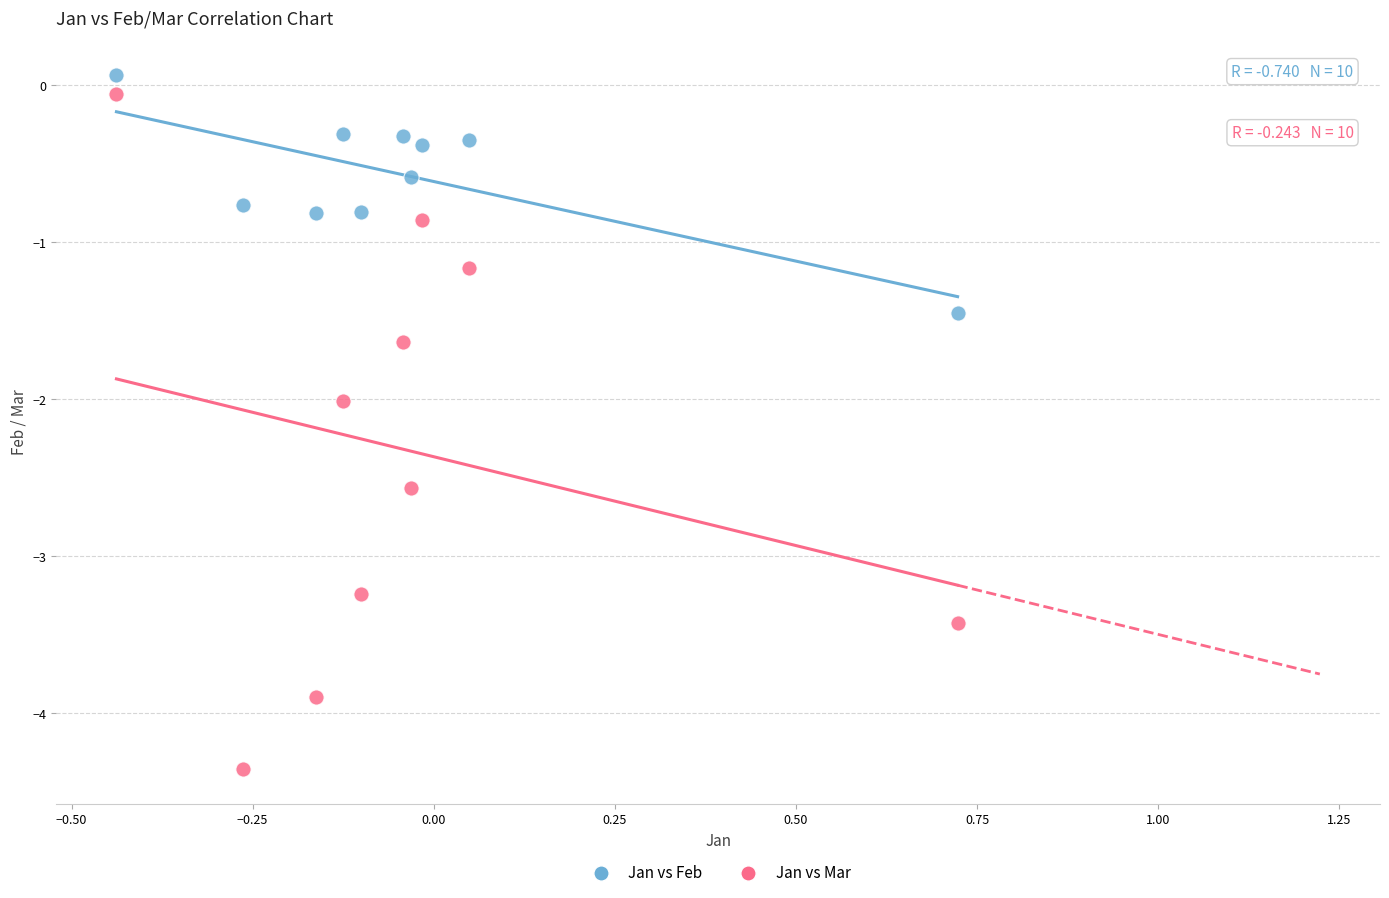

Which series has the widest spread of Y values?

Jan vs Mar